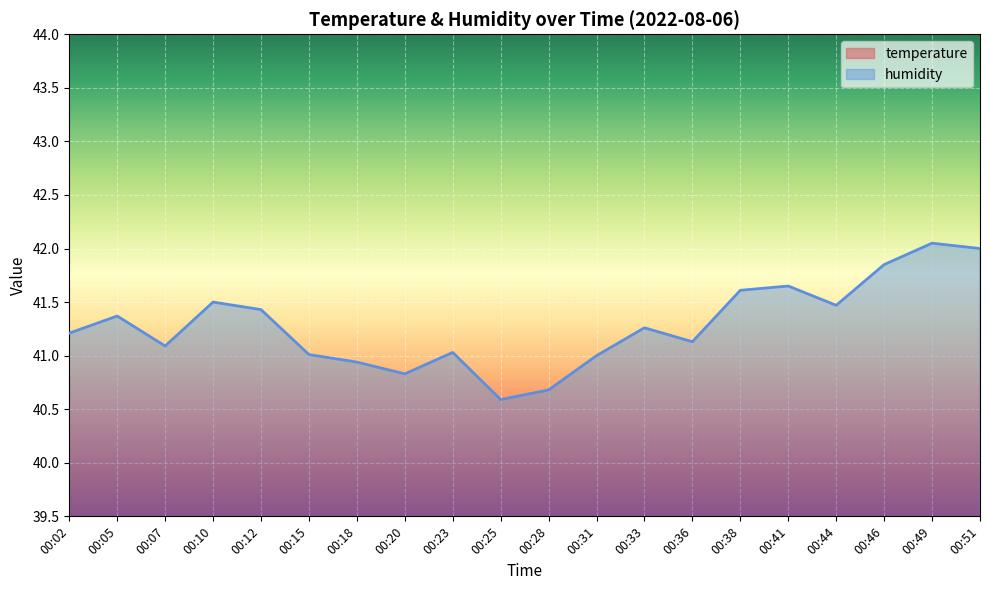

In humidity, how many points are higher than both neighbors (excluding endpoints)?

6